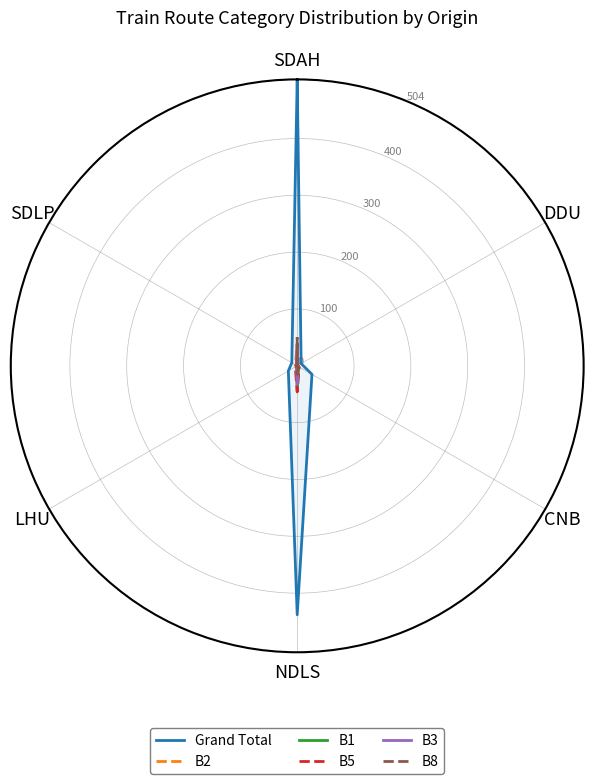

Which category has the lowest value across all series?

DDU